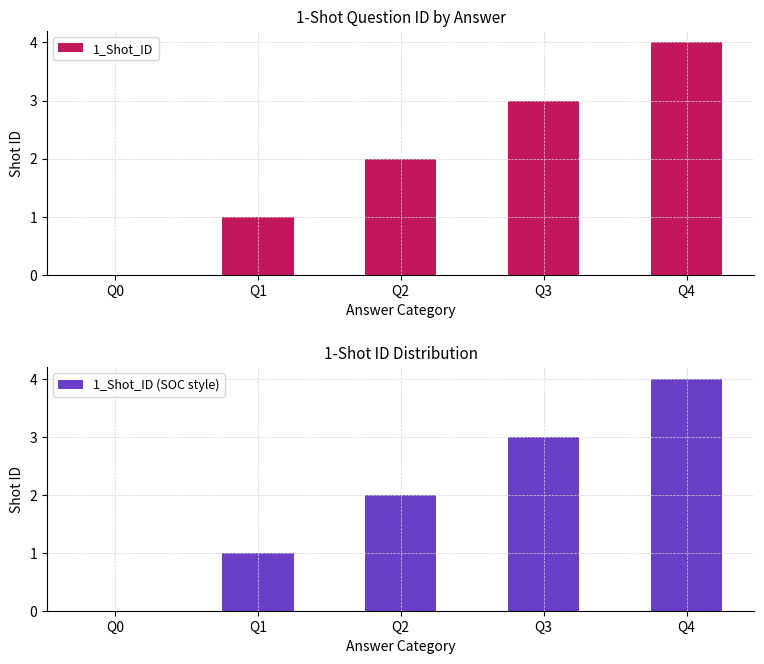

Is the value of 1_Shot_ID (SOC style) at Q2 greater than the value of 1_Shot_ID at Q4?

No